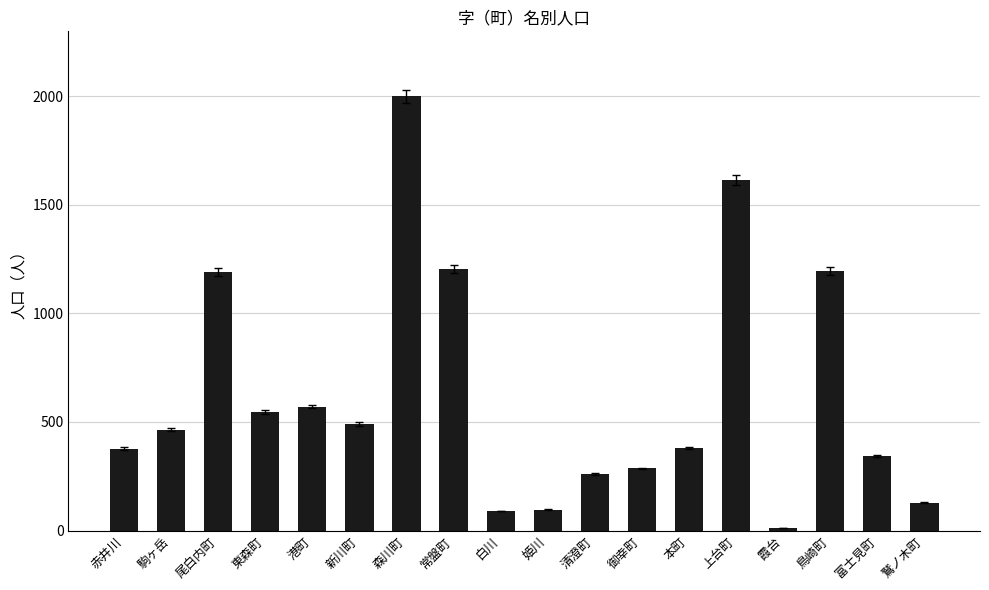

Which category has the lowest value across all series?

霞台